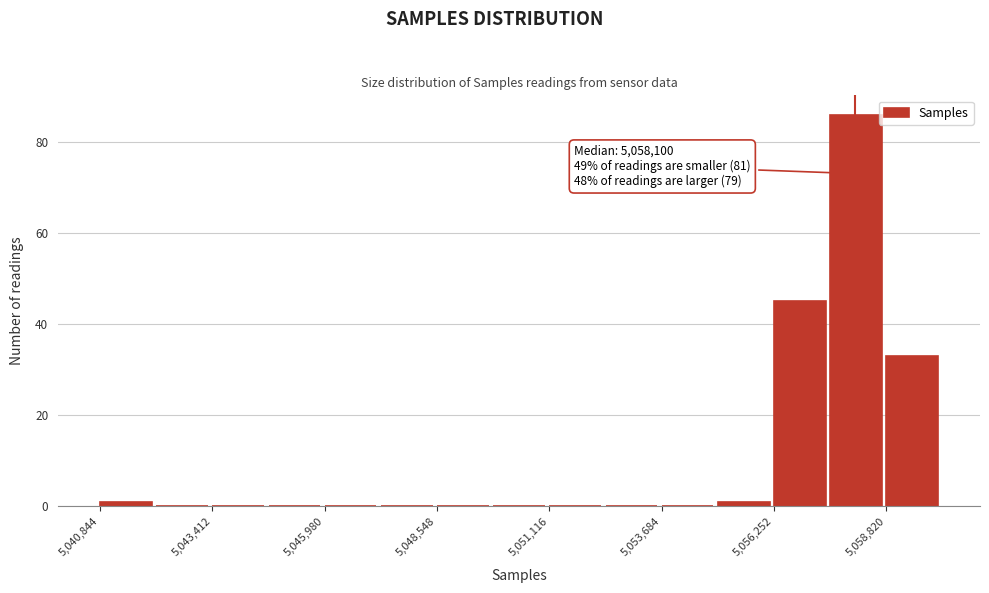

Around what value on the x-axis is the tallest bar? Give the approximate position of its centre, as read against the axis.

5058000